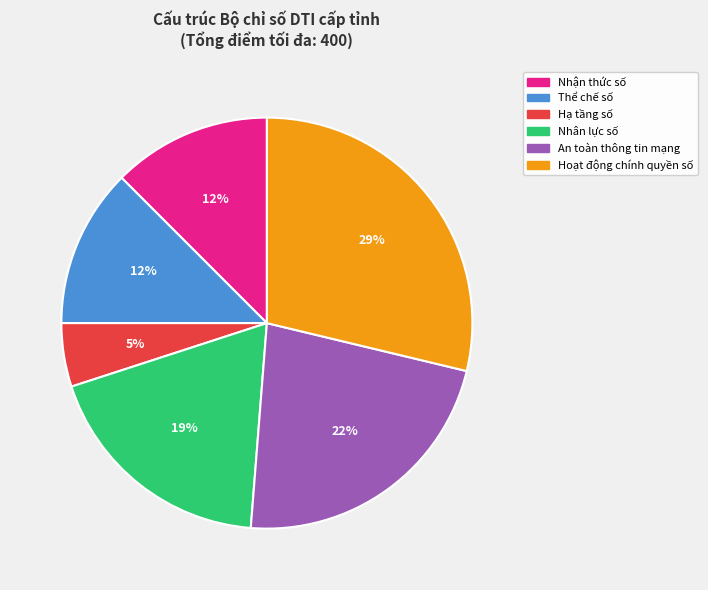

Between Hoạt động chính quyền số and Thể chế số, which is larger?

Hoạt động chính quyền số